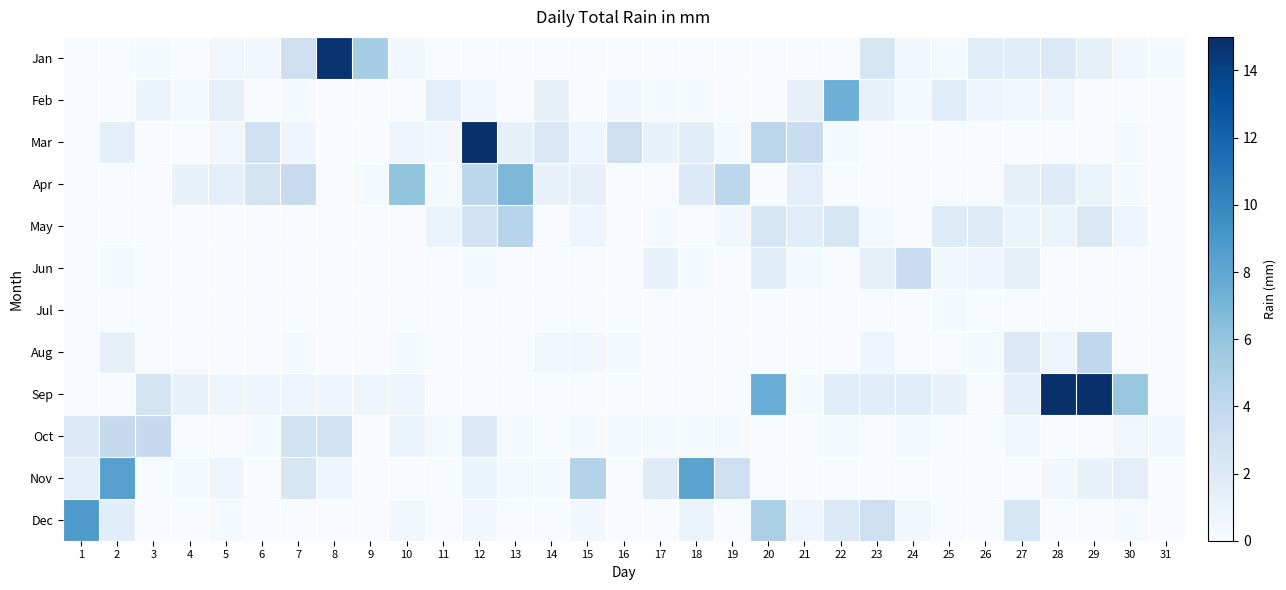

Count the number of data series in this chart.

12